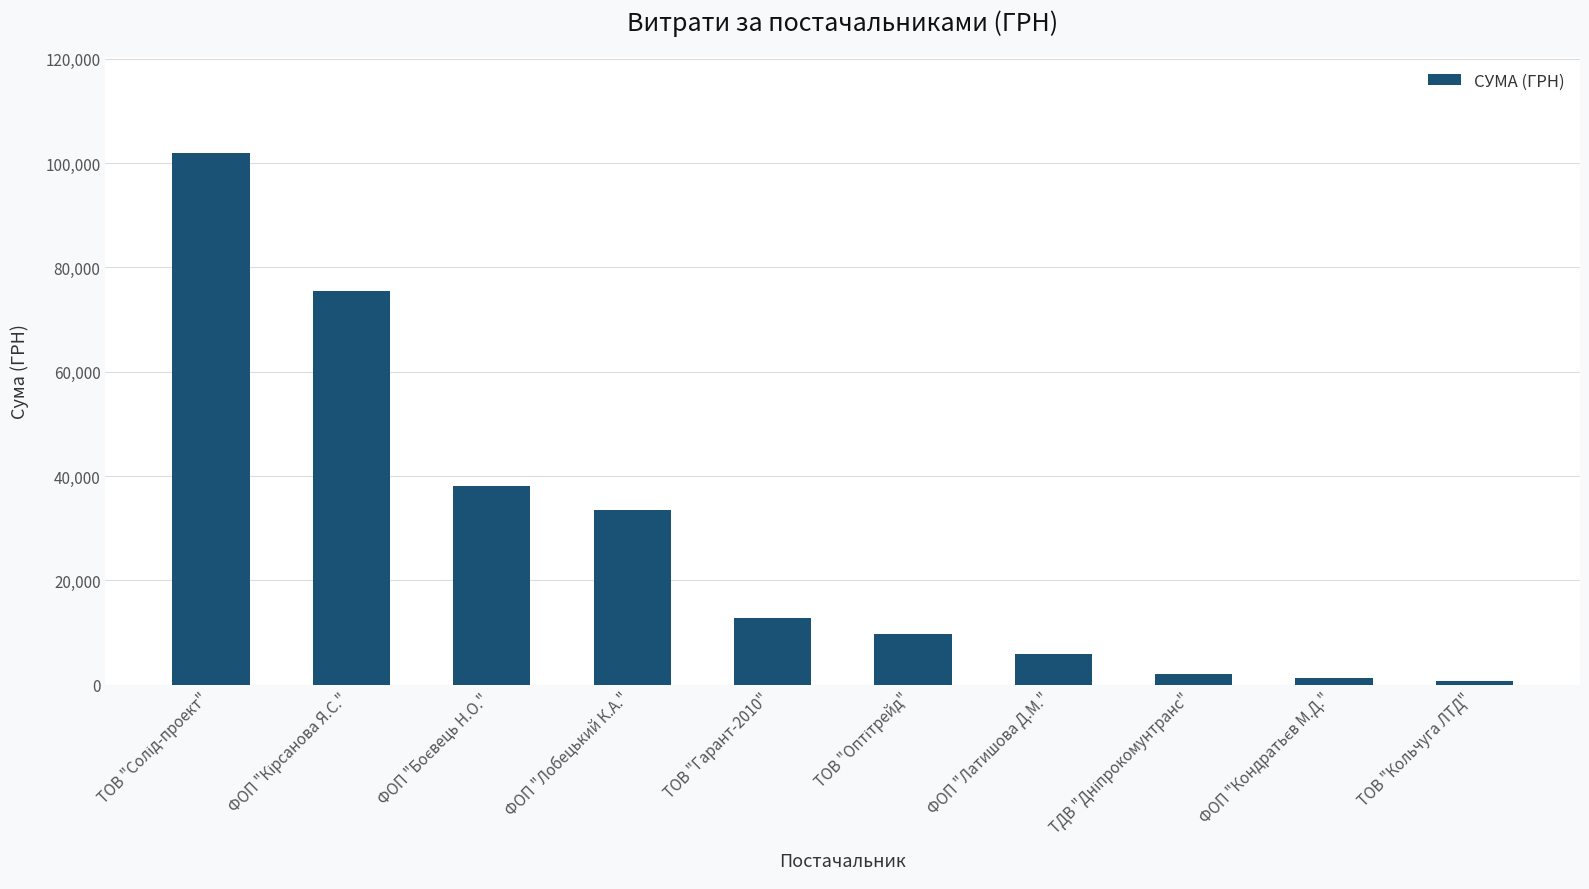

What is the label of the 6th bar from the right?

ТОВ "Гарант-2010"